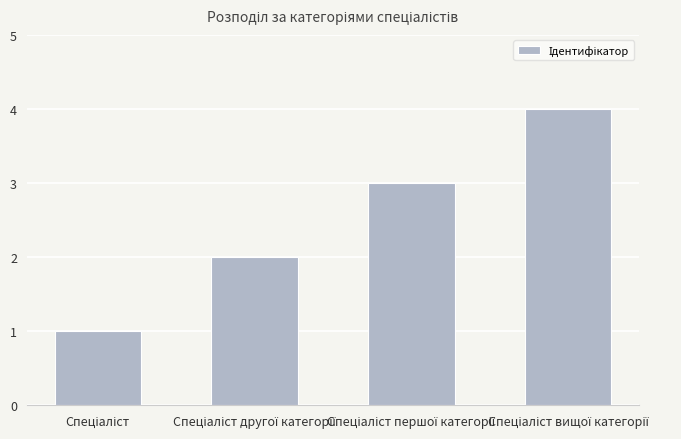

Reading left to right, what are all the values shown in this chart?

1	2	3	4